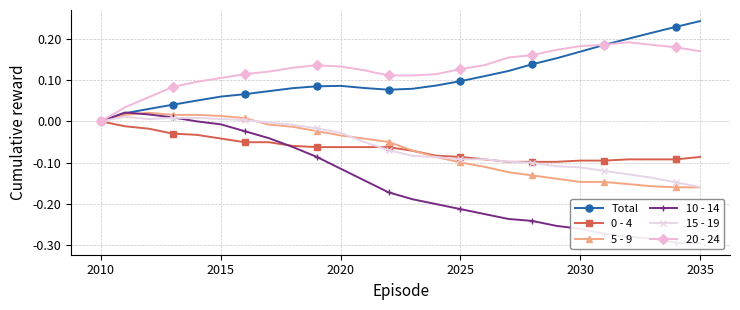

Is the value of 5 - 9 at 2015 greater than the value of 15 - 19 at 2035?

Yes